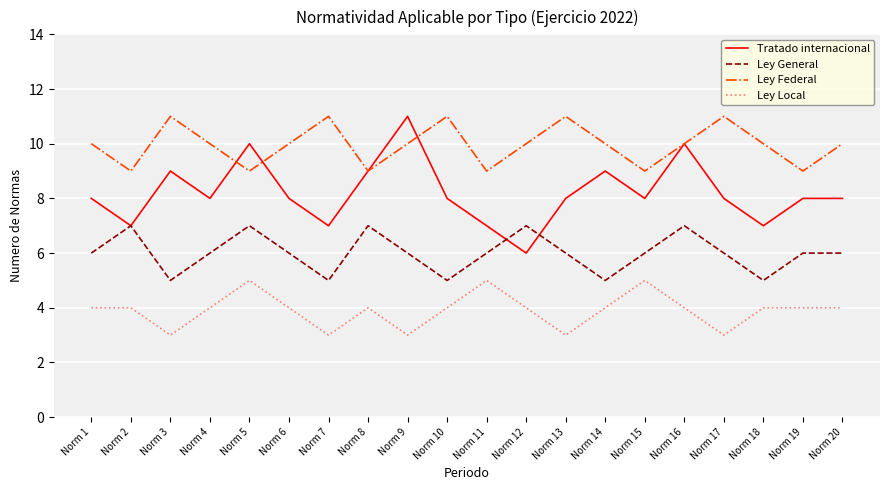

Which series has the largest total across all categories?

Ley Federal